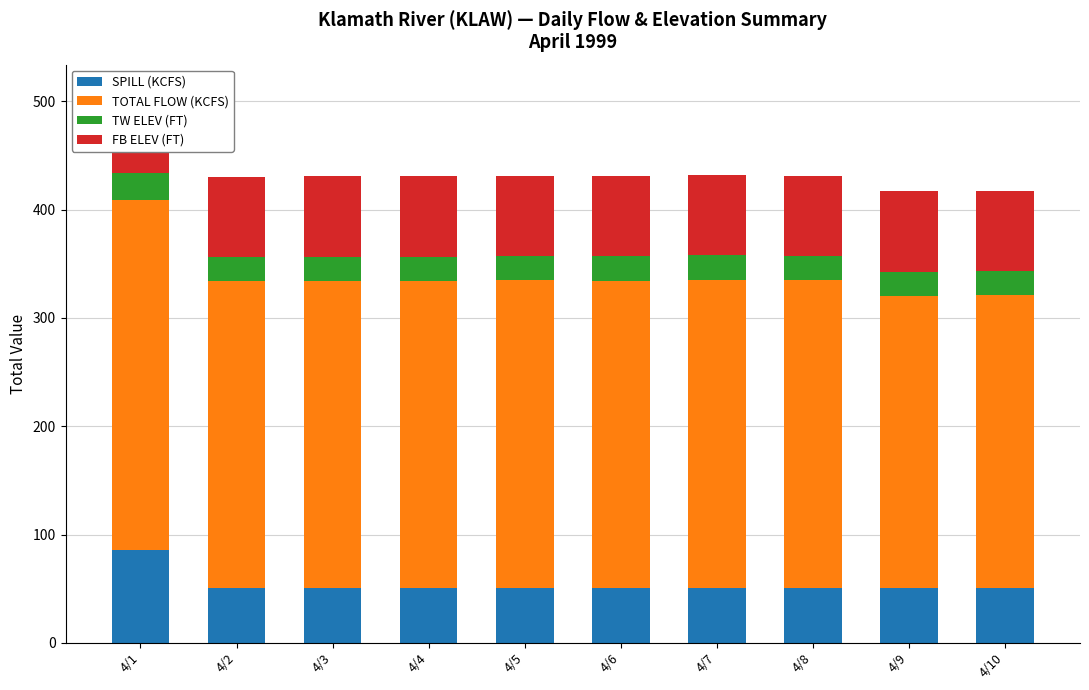

At how many categories does at least one series exceed 211?

10